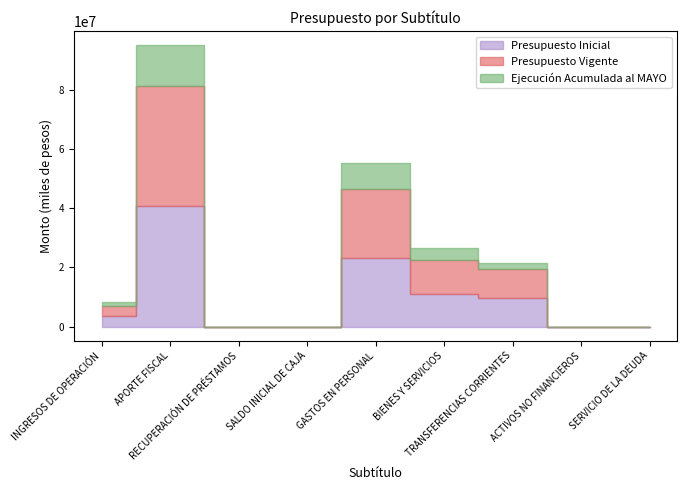

What are all the series names shown in the legend?

Presupuesto Inicial, Presupuesto Vigente, Ejecución Acumulada al MAYO